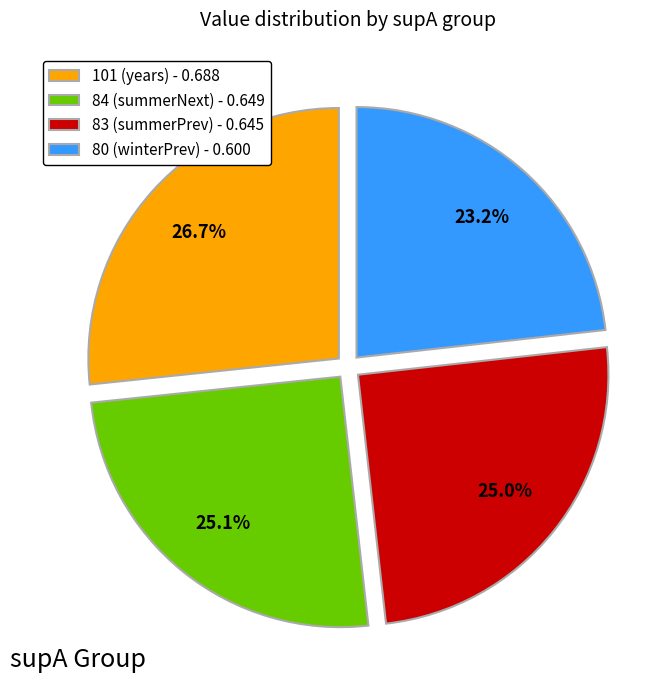

Is it true that 84 (summerNext) is 25% of the pie?

True